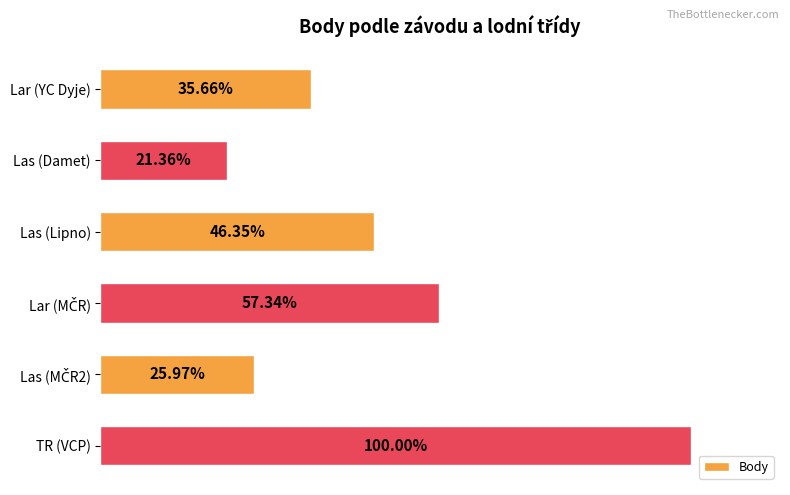

Does the chart contain any negative values?

No